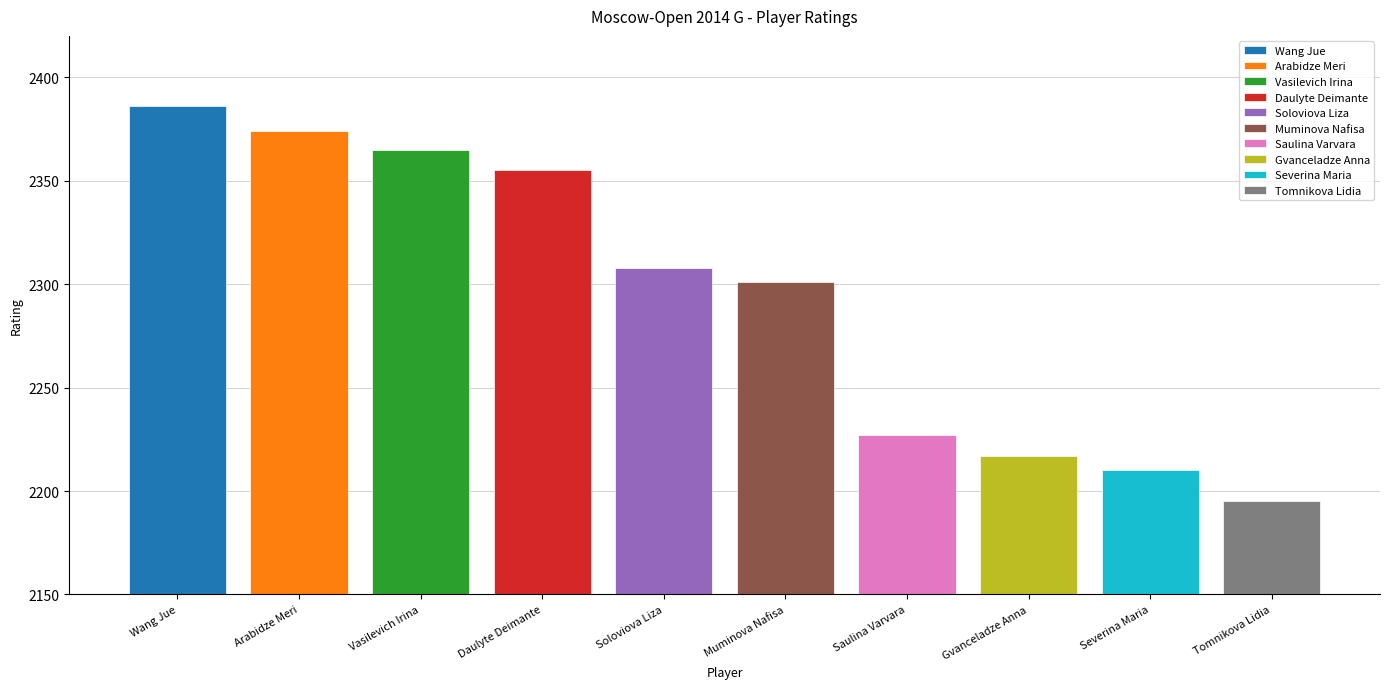

Reading left to right, extract all data points from this chart.

Wang Jue=2386	Arabidze Meri=2374	Vasilevich Irina=2365	Daulyte Deimante=2355	Soloviova Liza=2308	Muminova Nafisa=2301	Saulina Varvara=2227	Gvanceladze Anna=2217	Severina Maria=2210	Tomnikova Lidia=2195